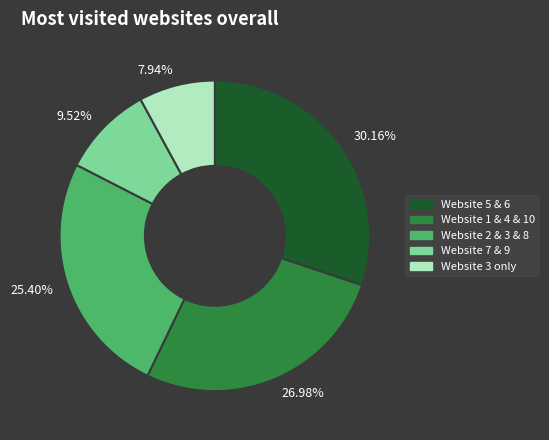

Which slice is the smallest?

7.94%